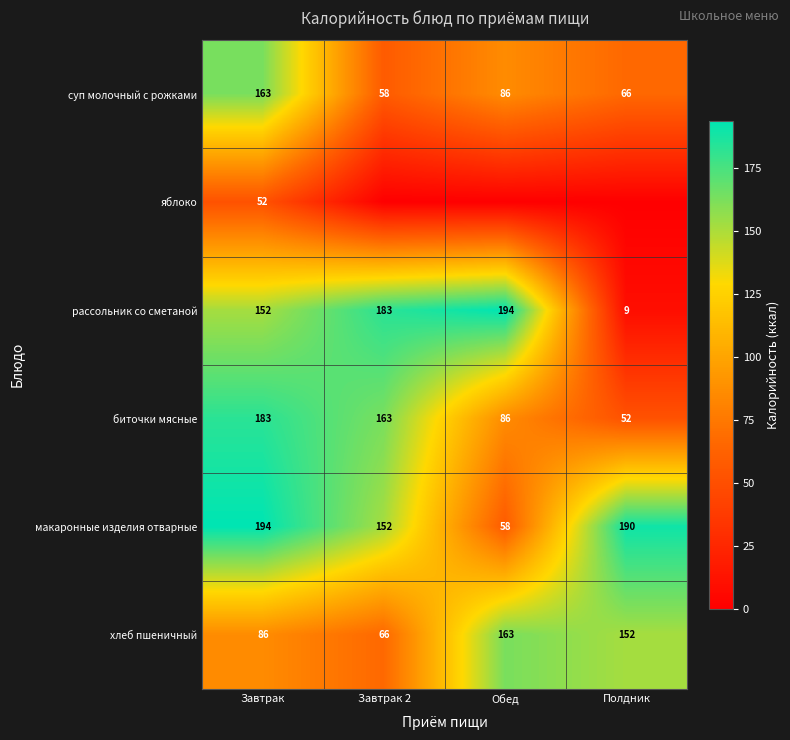

What is the spread (max minus min) of values at Завтрак 2?

183